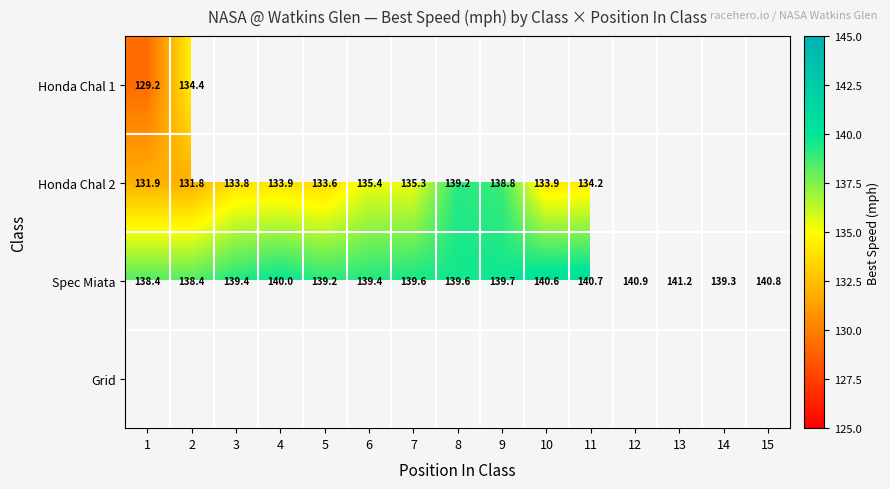

How many distinct data groups are displayed?

4